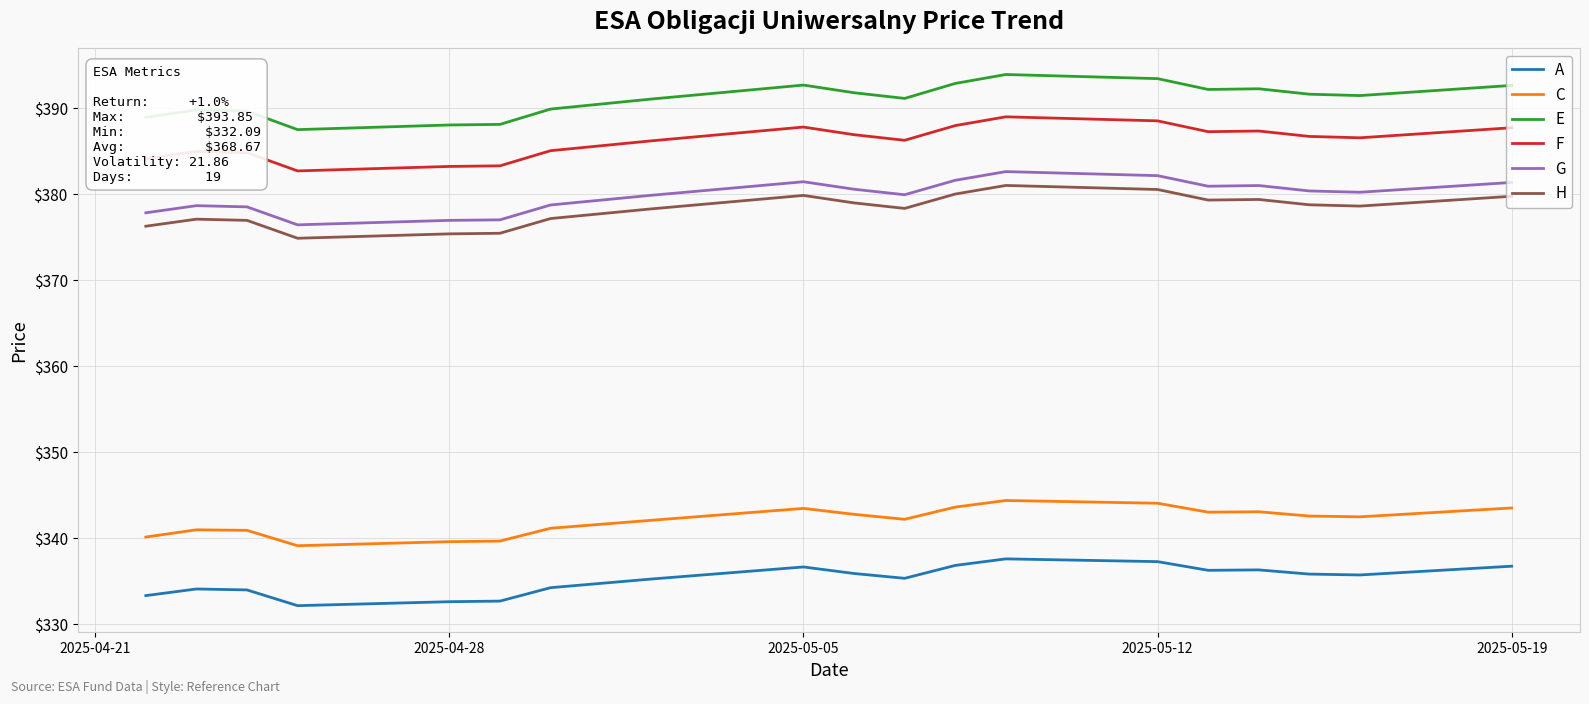

True or false: A and E cross at least once.

False